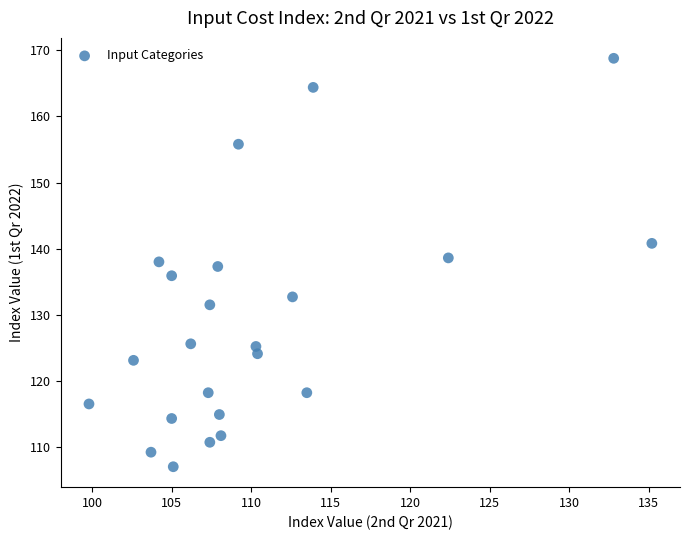

What is the range of X values (max minus min)?

35.4